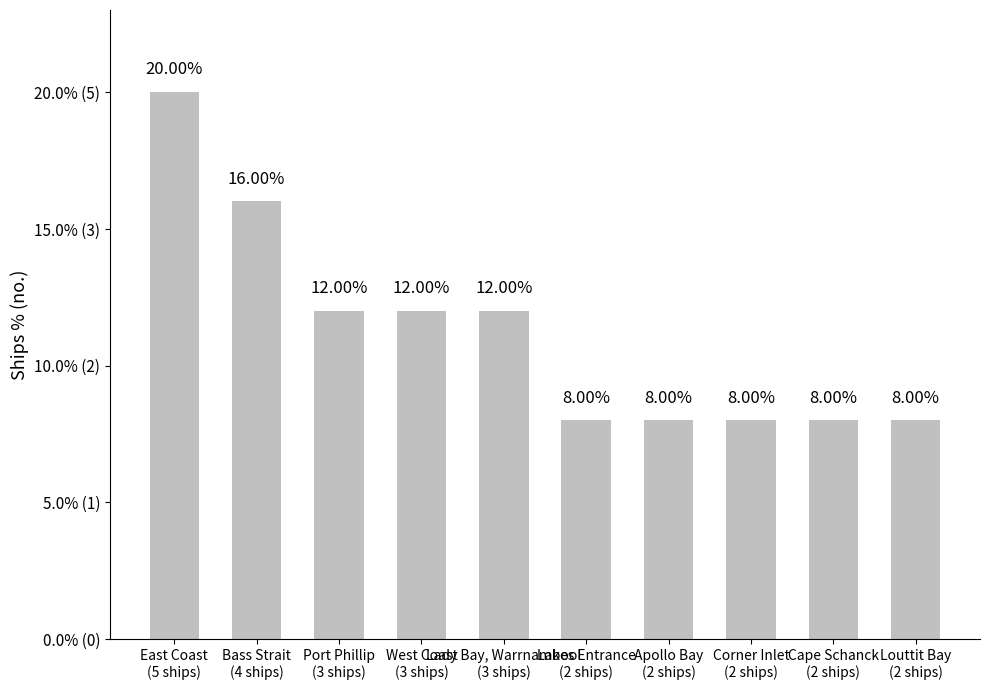

What is the greatest value displayed?

20